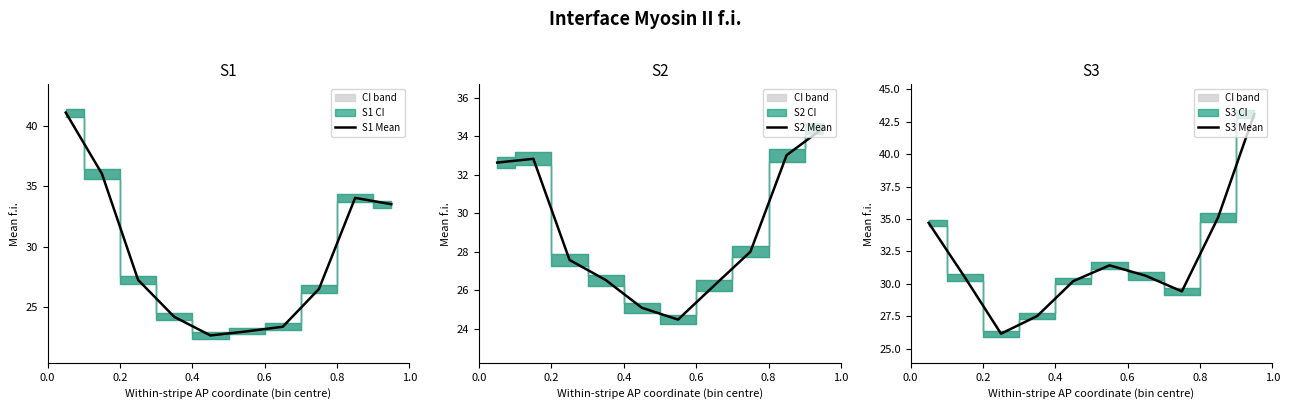

True or false: S1 Mean and S2 Mean intersect in this chart.

True